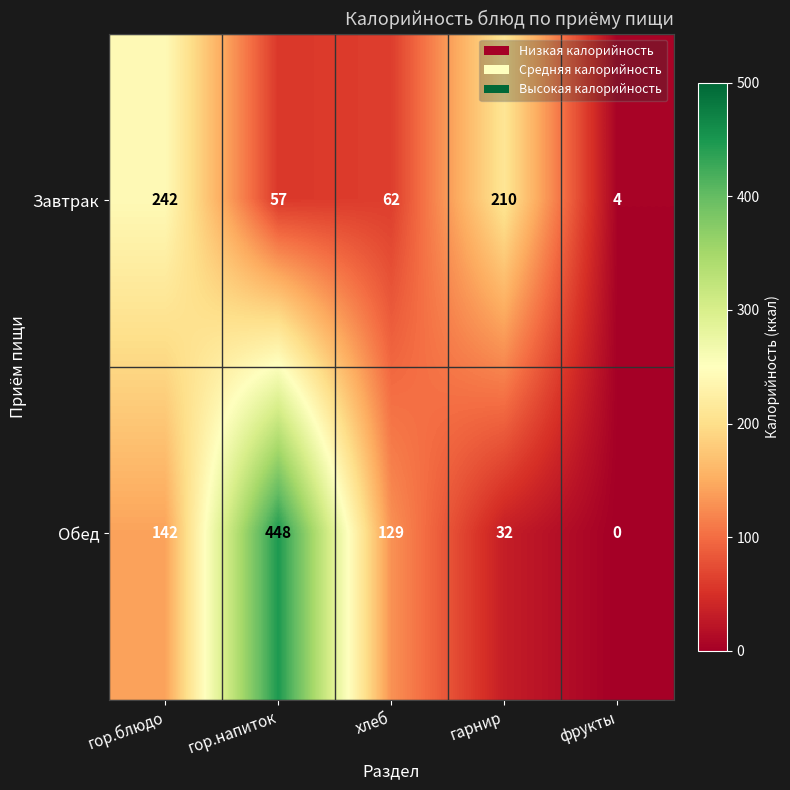

List the series in order of their peak value, highest first.

Обед, Завтрак